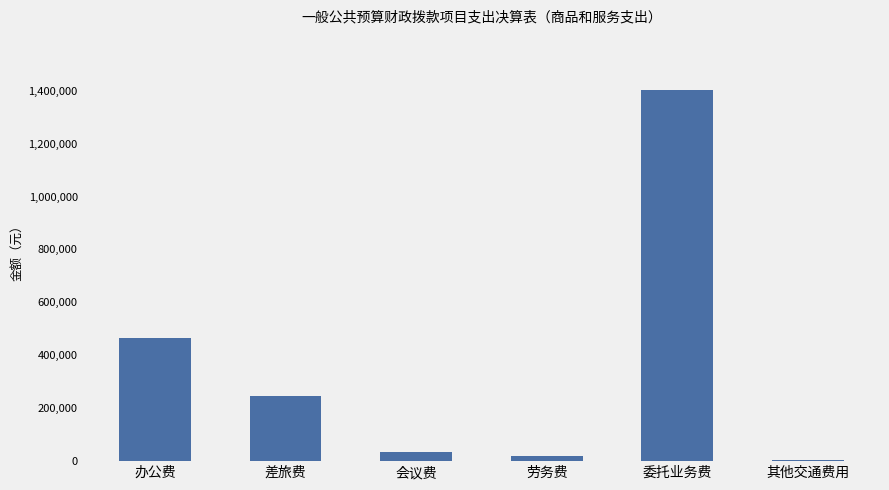

How many series are shown in this chart?

1